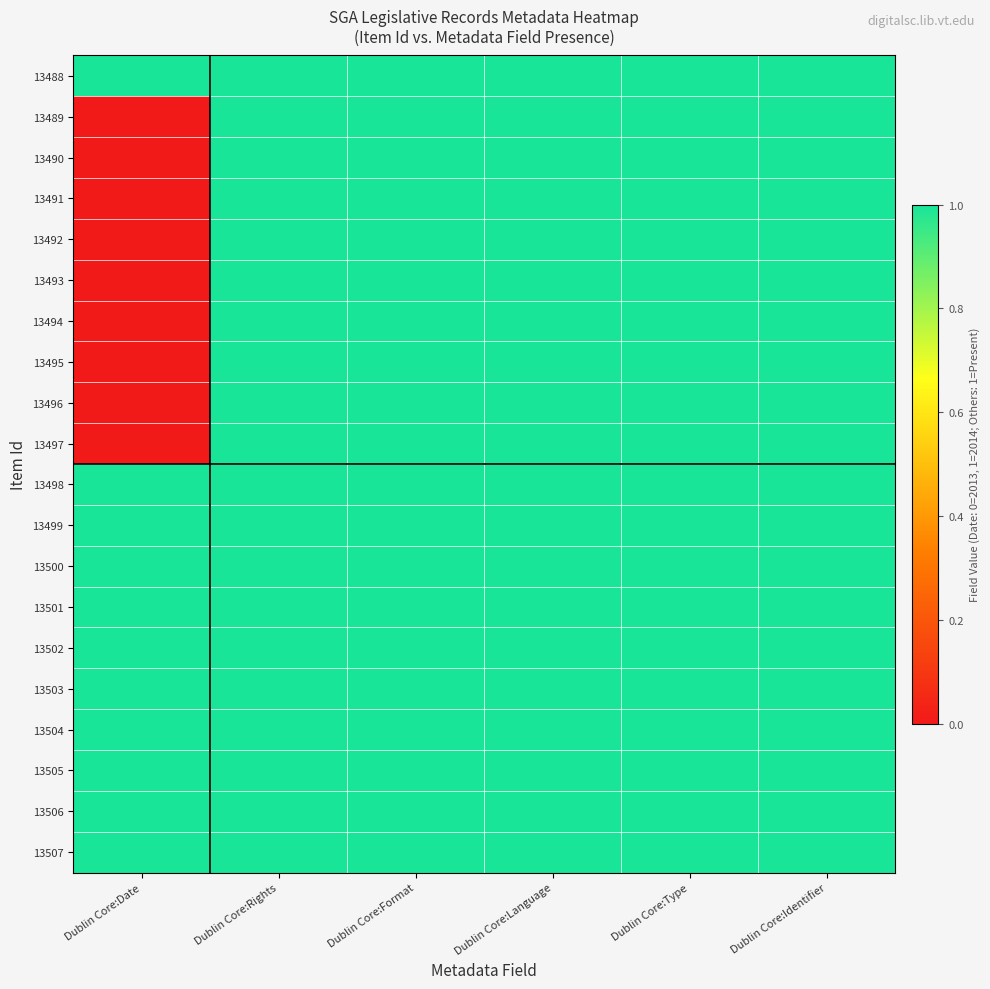

Reading left to right, extract all data points from this chart.

13488: Dublin Core:Date=1	Dublin Core:Rights=1	Dublin Core:Format=1	Dublin Core:Language=1	Dublin Core:Type=1	Dublin Core:Identifier=1
13489: Dublin Core:Date=0	Dublin Core:Rights=1	Dublin Core:Format=1	Dublin Core:Language=1	Dublin Core:Type=1	Dublin Core:Identifier=1
13490: Dublin Core:Date=0	Dublin Core:Rights=1	Dublin Core:Format=1	Dublin Core:Language=1	Dublin Core:Type=1	Dublin Core:Identifier=1
13491: Dublin Core:Date=0	Dublin Core:Rights=1	Dublin Core:Format=1	Dublin Core:Language=1	Dublin Core:Type=1	Dublin Core:Identifier=1
13492: Dublin Core:Date=0	Dublin Core:Rights=1	Dublin Core:Format=1	Dublin Core:Language=1	Dublin Core:Type=1	Dublin Core:Identifier=1
13493: Dublin Core:Date=0	Dublin Core:Rights=1	Dublin Core:Format=1	Dublin Core:Language=1	Dublin Core:Type=1	Dublin Core:Identifier=1
13494: Dublin Core:Date=0	Dublin Core:Rights=1	Dublin Core:Format=1	Dublin Core:Language=1	Dublin Core:Type=1	Dublin Core:Identifier=1
13495: Dublin Core:Date=0	Dublin Core:Rights=1	Dublin Core:Format=1	Dublin Core:Language=1	Dublin Core:Type=1	Dublin Core:Identifier=1
13496: Dublin Core:Date=0	Dublin Core:Rights=1	Dublin Core:Format=1	Dublin Core:Language=1	Dublin Core:Type=1	Dublin Core:Identifier=1
13497: Dublin Core:Date=0	Dublin Core:Rights=1	Dublin Core:Format=1	Dublin Core:Language=1	Dublin Core:Type=1	Dublin Core:Identifier=1
13498: Dublin Core:Date=1	Dublin Core:Rights=1	Dublin Core:Format=1	Dublin Core:Language=1	Dublin Core:Type=1	Dublin Core:Identifier=1
13499: Dublin Core:Date=1	Dublin Core:Rights=1	Dublin Core:Format=1	Dublin Core:Language=1	Dublin Core:Type=1	Dublin Core:Identifier=1
13500: Dublin Core:Date=1	Dublin Core:Rights=1	Dublin Core:Format=1	Dublin Core:Language=1	Dublin Core:Type=1	Dublin Core:Identifier=1
13501: Dublin Core:Date=1	Dublin Core:Rights=1	Dublin Core:Format=1	Dublin Core:Language=1	Dublin Core:Type=1	Dublin Core:Identifier=1
13502: Dublin Core:Date=1	Dublin Core:Rights=1	Dublin Core:Format=1	Dublin Core:Language=1	Dublin Core:Type=1	Dublin Core:Identifier=1
13503: Dublin Core:Date=1	Dublin Core:Rights=1	Dublin Core:Format=1	Dublin Core:Language=1	Dublin Core:Type=1	Dublin Core:Identifier=1
13504: Dublin Core:Date=1	Dublin Core:Rights=1	Dublin Core:Format=1	Dublin Core:Language=1	Dublin Core:Type=1	Dublin Core:Identifier=1
13505: Dublin Core:Date=1	Dublin Core:Rights=1	Dublin Core:Format=1	Dublin Core:Language=1	Dublin Core:Type=1	Dublin Core:Identifier=1
13506: Dublin Core:Date=1	Dublin Core:Rights=1	Dublin Core:Format=1	Dublin Core:Language=1	Dublin Core:Type=1	Dublin Core:Identifier=1
13507: Dublin Core:Date=1	Dublin Core:Rights=1	Dublin Core:Format=1	Dublin Core:Language=1	Dublin Core:Type=1	Dublin Core:Identifier=1